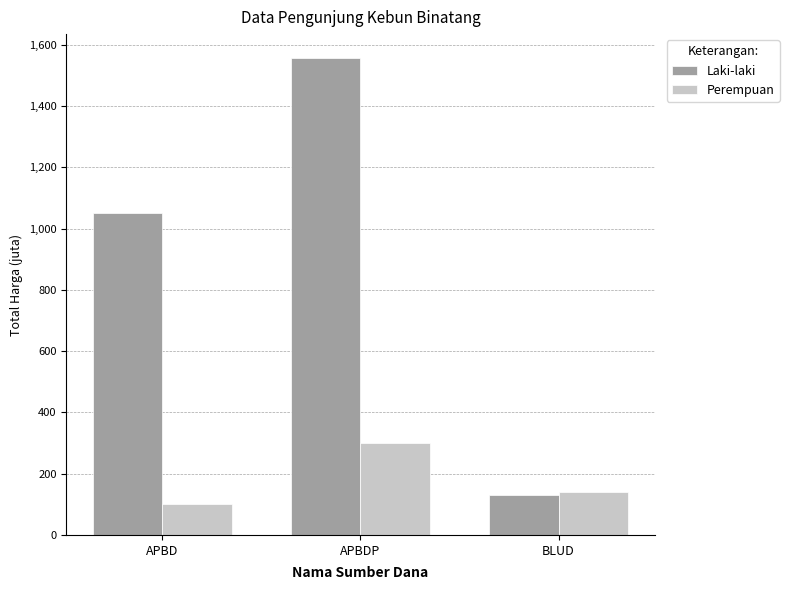

Count the number of categories in the chart.

3